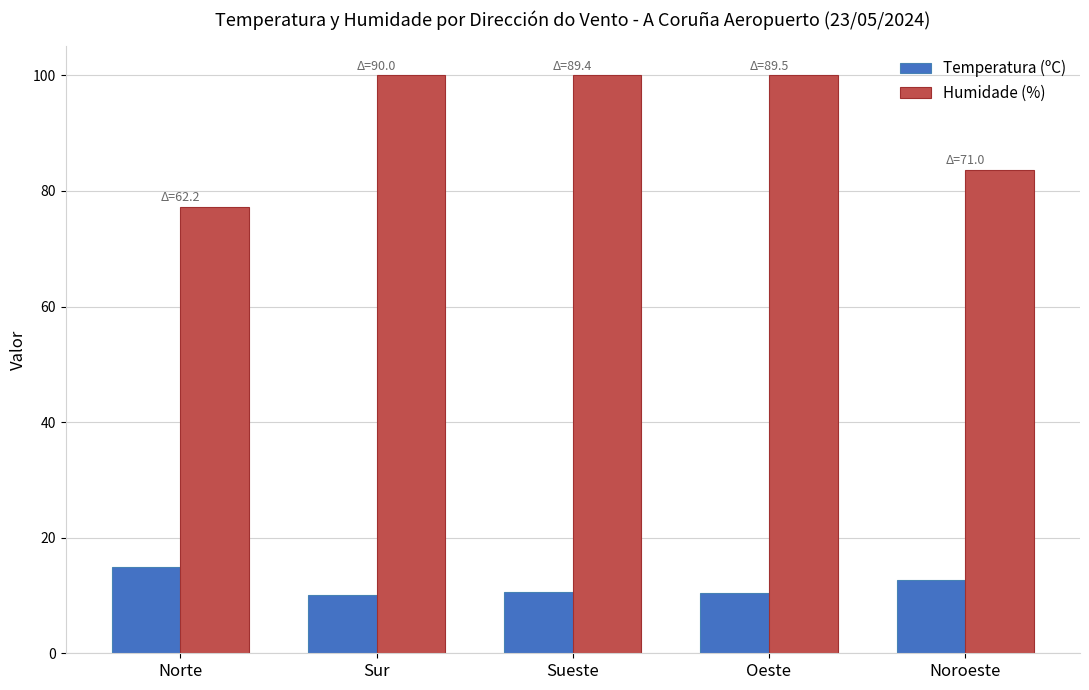

What is the value of the Temperatura (ºC) bar at the 5th from the left?

12.6